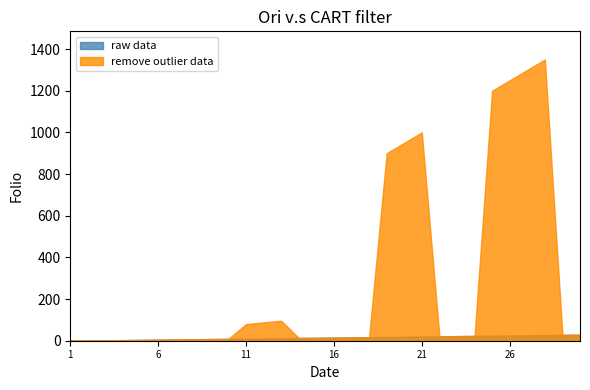

What is the approximate value of raw data at 11?

10